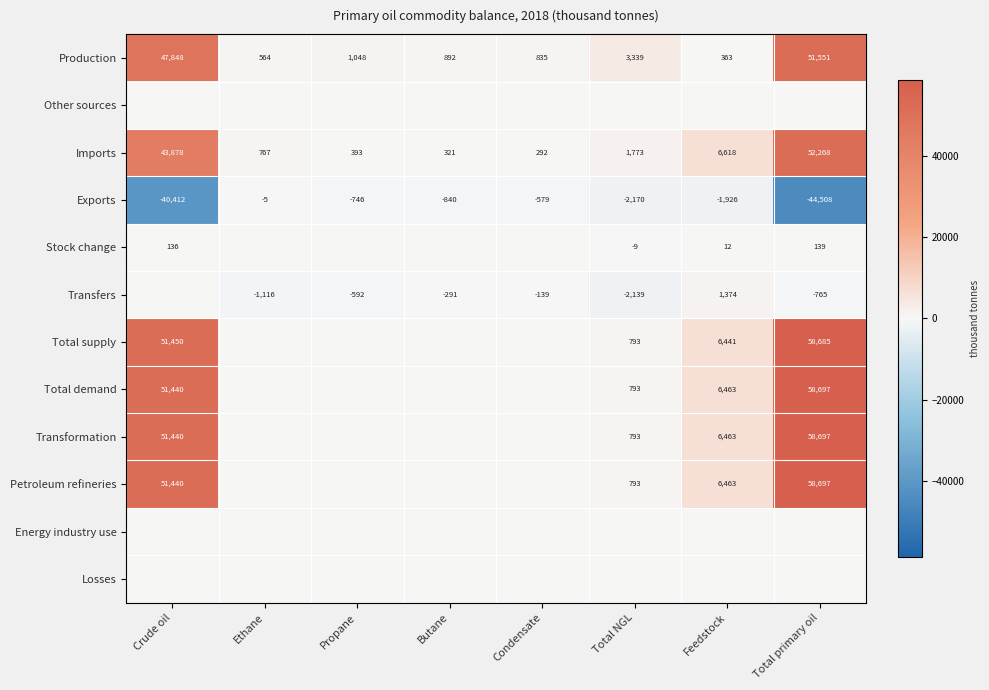

What is the maximum value for Production?

51551